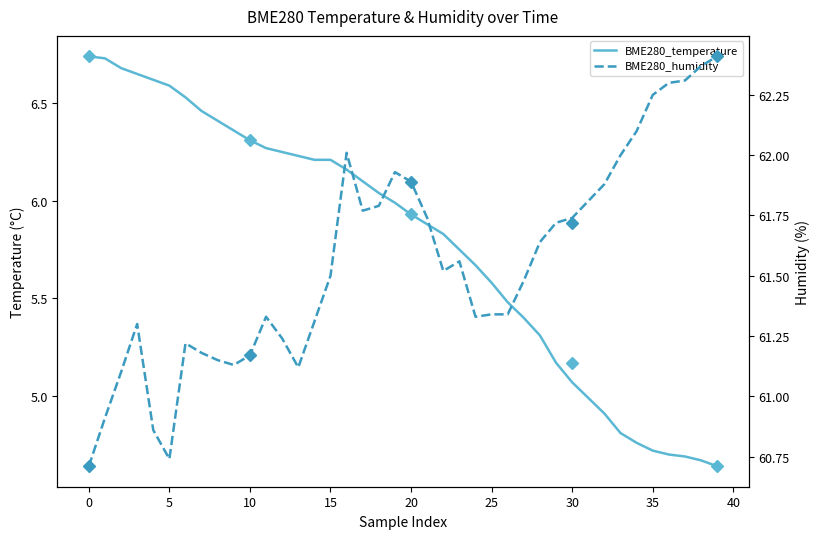

True or false: BME280_temperature has more than 0 interior local peaks.

False